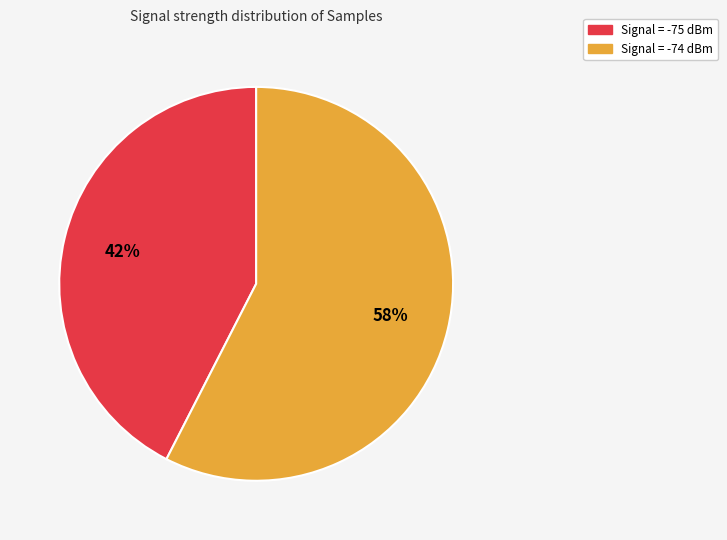

Do Signal = -74 dBm and Signal = -75 dBm together represent more than half of the pie?

Yes